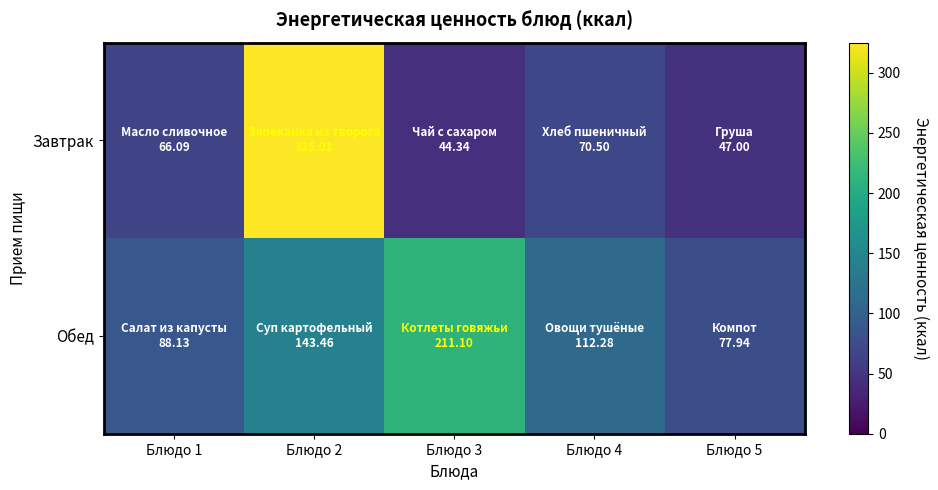

Rank the series by their average value, from lowest to highest.

Завтрак, Обед